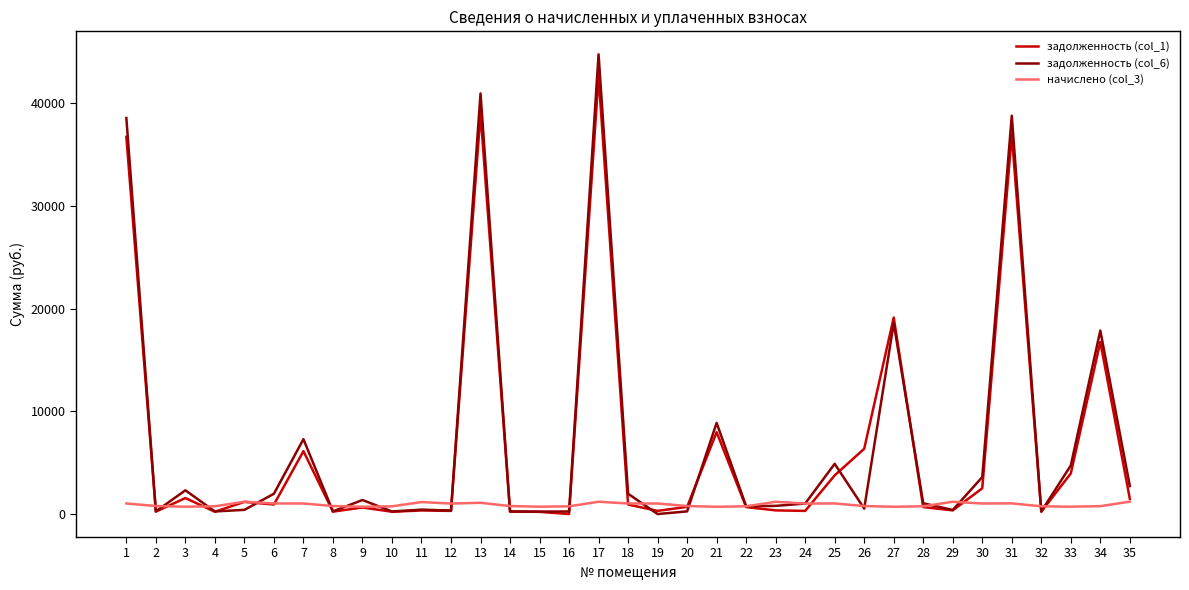

Does the chart display data point markers on the line(s)?

No